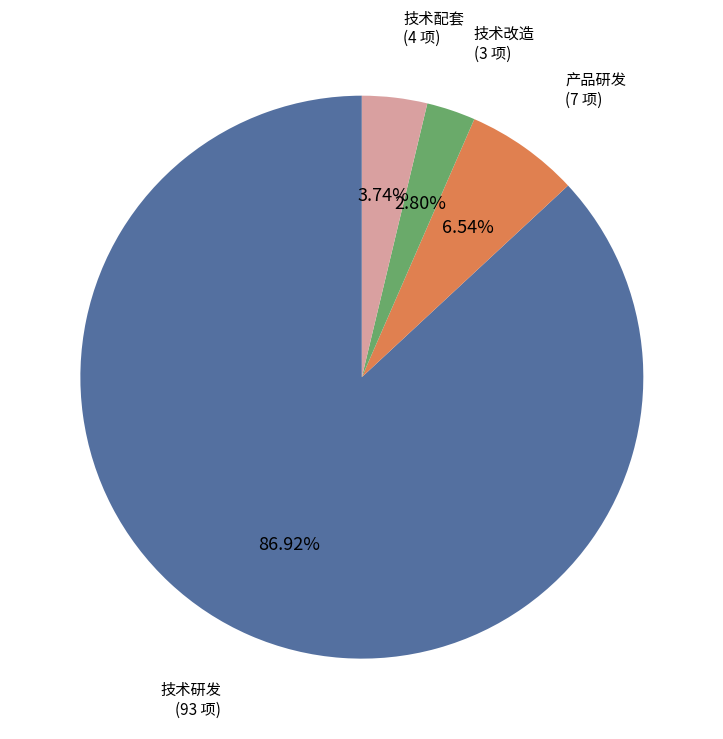

Does any single category account for the majority?

Yes